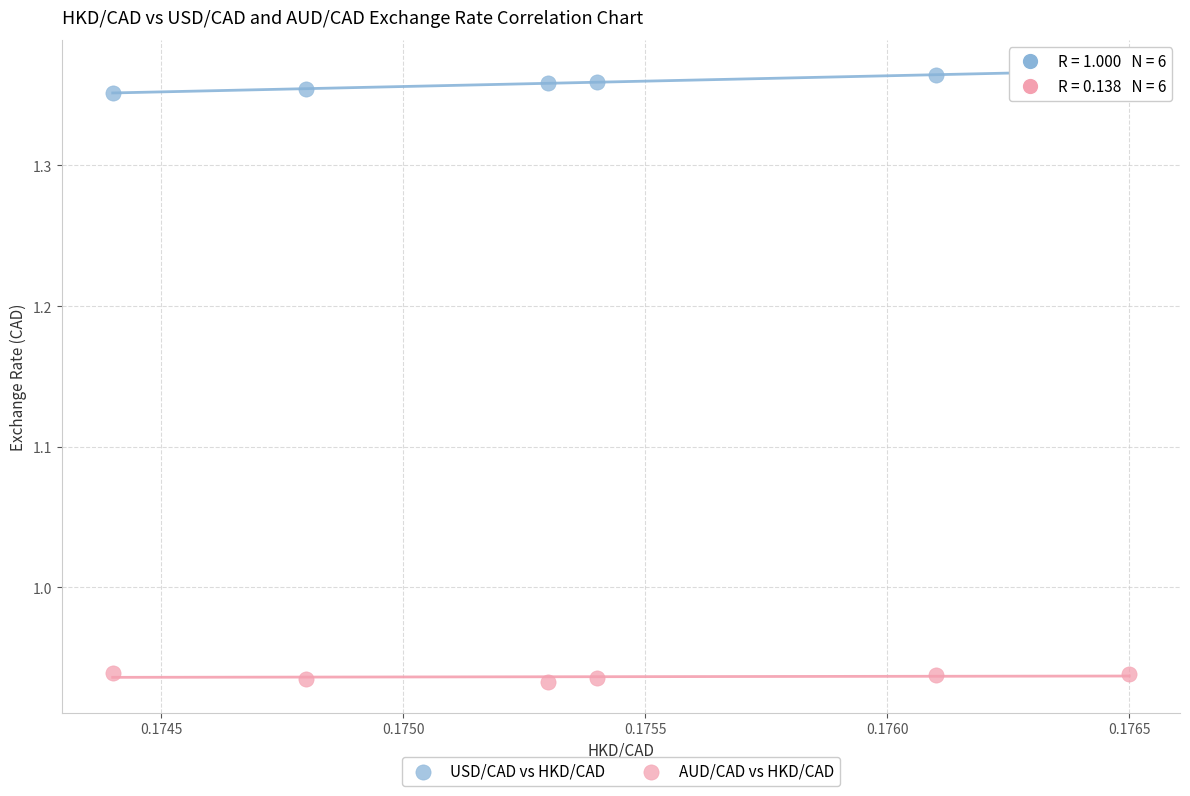

Which series reaches the maximum Y coordinate?

USD/CAD vs HKD/CAD